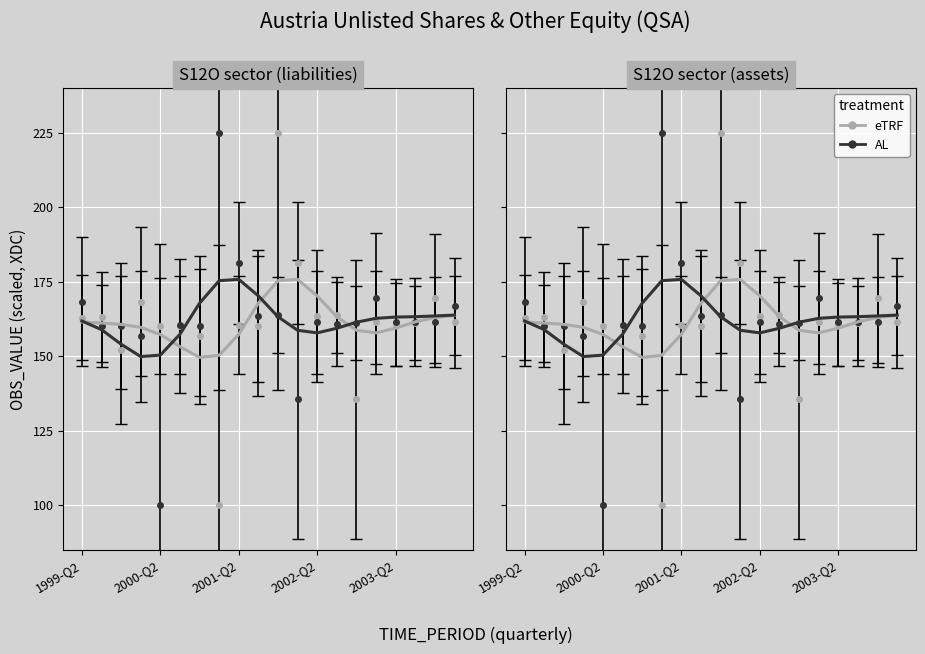

True or false: eTRF has a value of 34.1 at 2000-Q2.

False